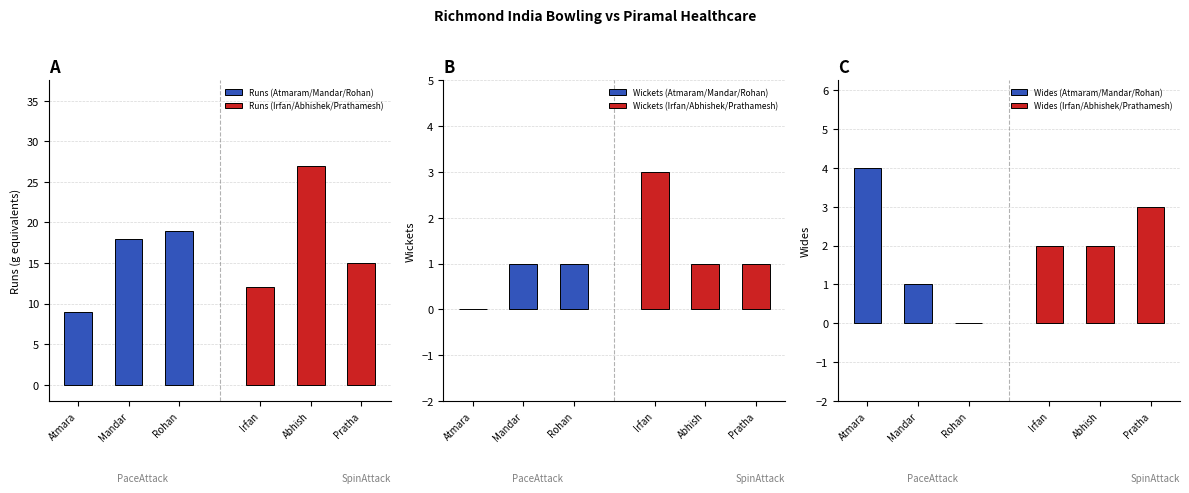

What is the highest value of the Wides (Atmaram/Mandar/Rohan) series?

4